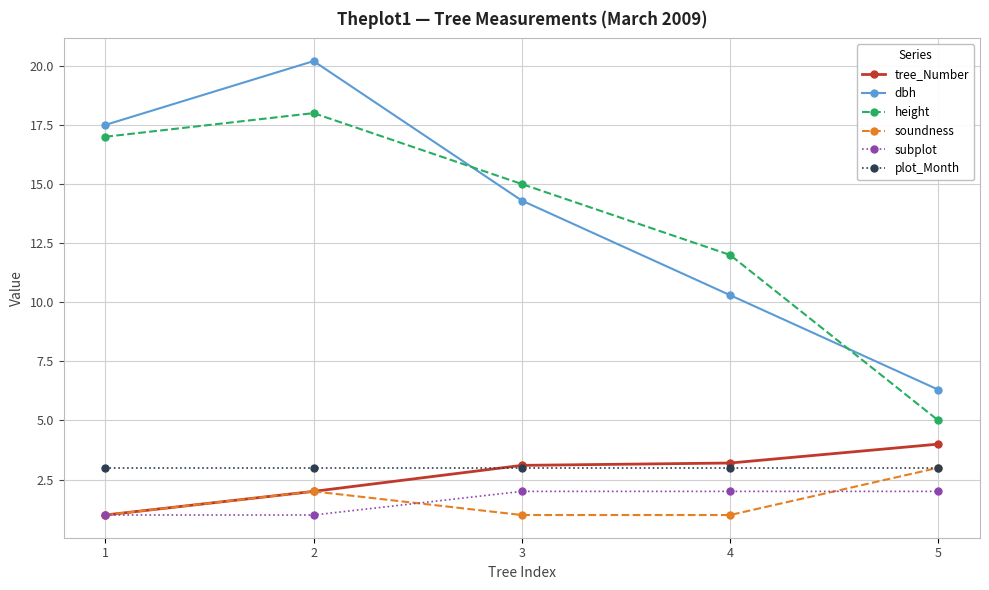

Which series changed the most between 1 and 2?

dbh